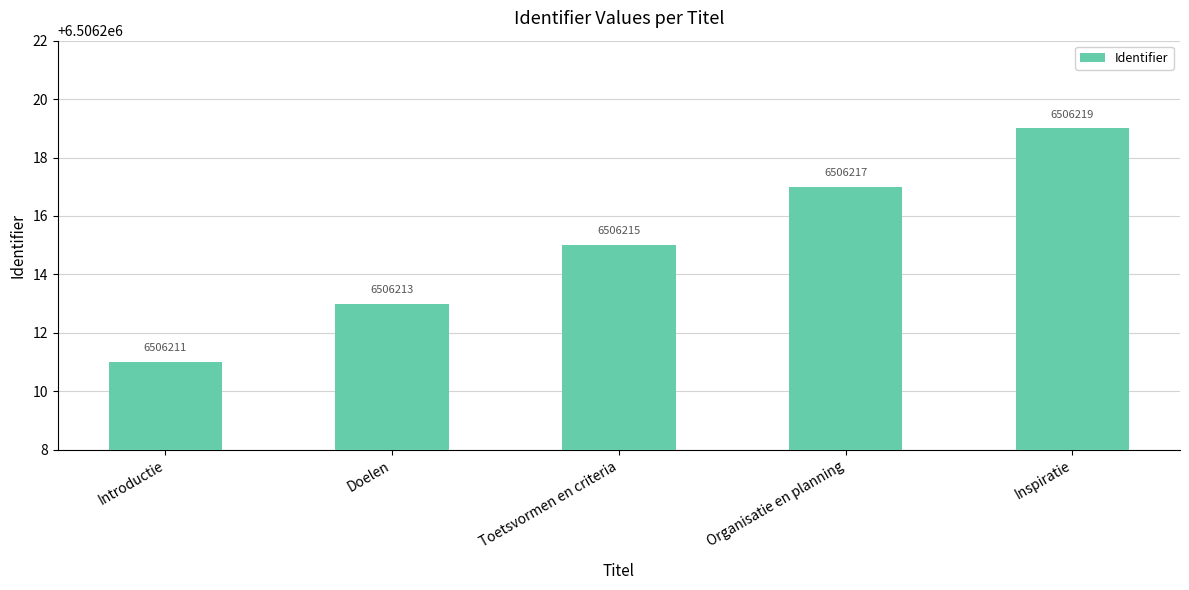

Count the values in the range 6506213 to 6506217.

3